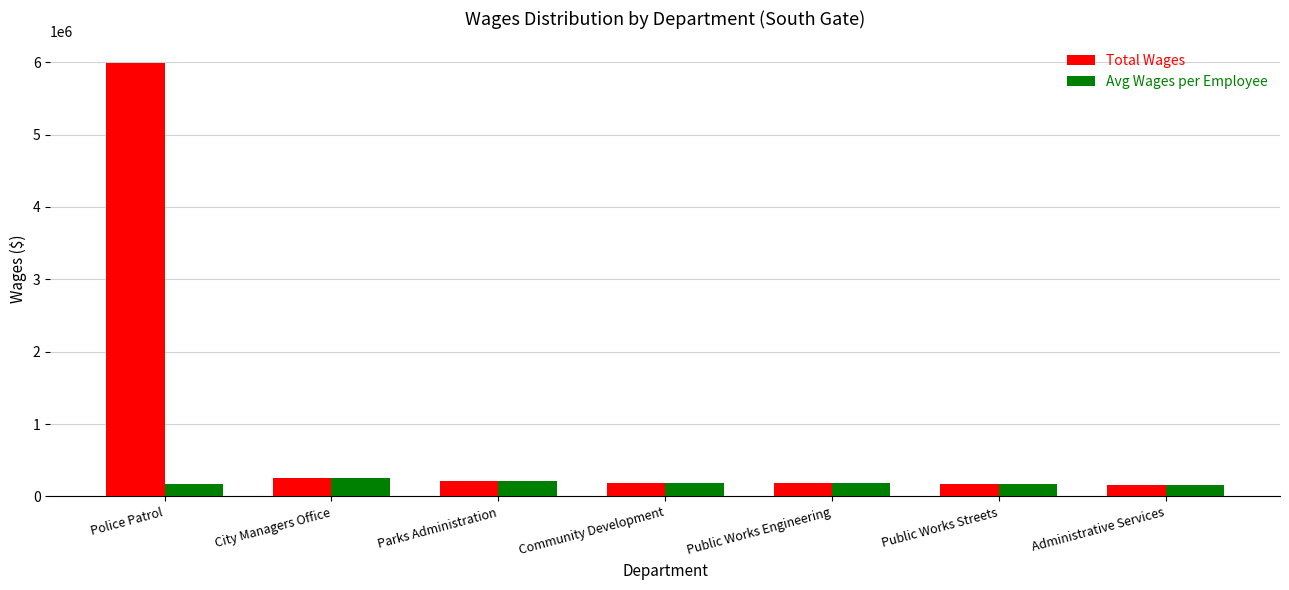

At which label does Total Wages first exceed 179727?

Police Patrol